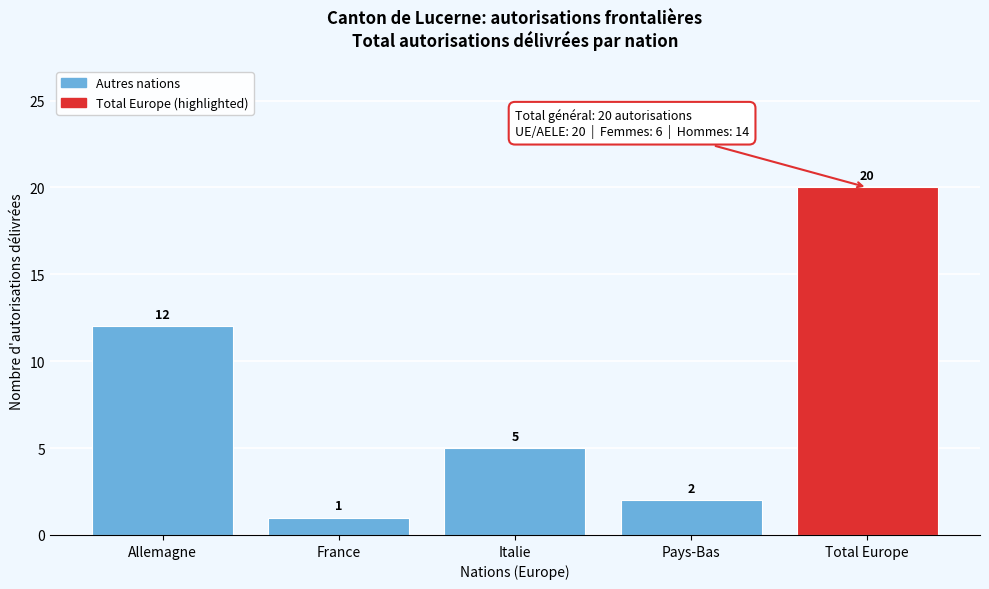

Reading left to right, transcribe all the data shown in this chart.

Allemagne=12	France=1	Italie=5	Pays-Bas=2	Total Europe=20